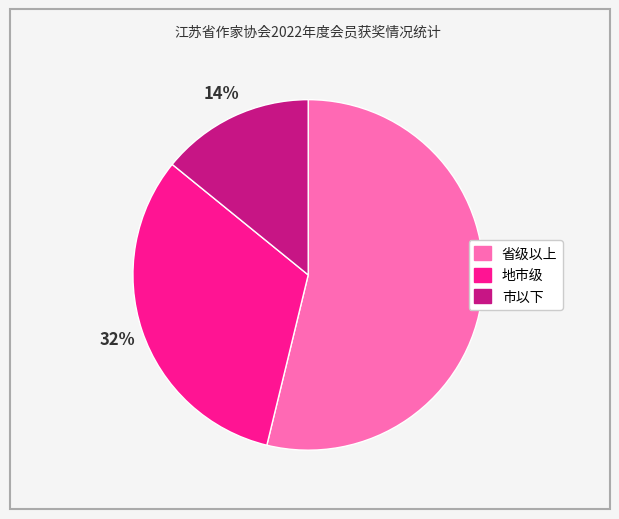

What is the largest slice in the pie chart?

省级以上